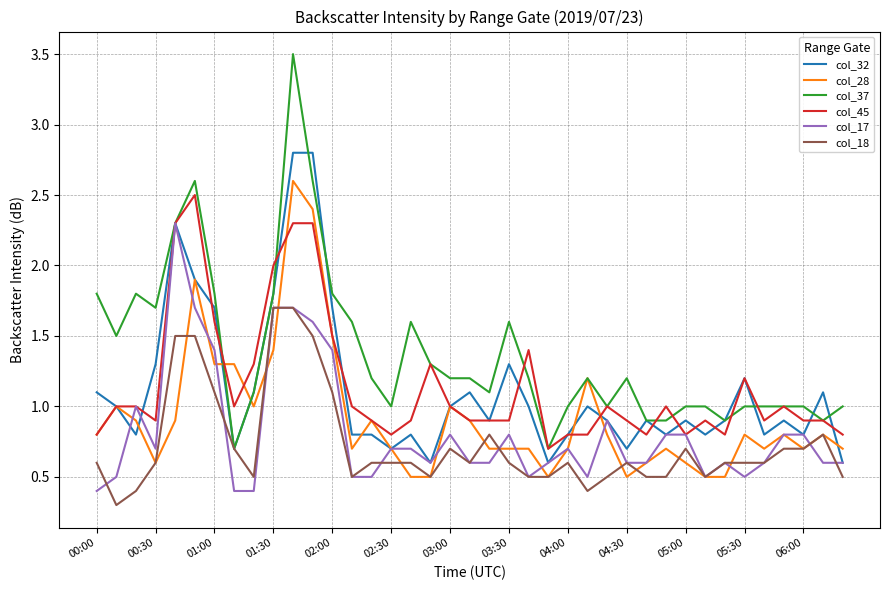

What is the greatest value displayed?

3.5